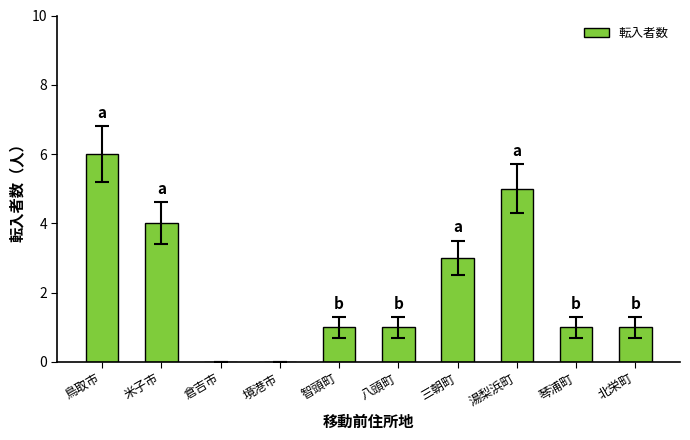

Reading left to right, extract all data points from this chart.

6	4	0	0	1	1	3	5	1	1